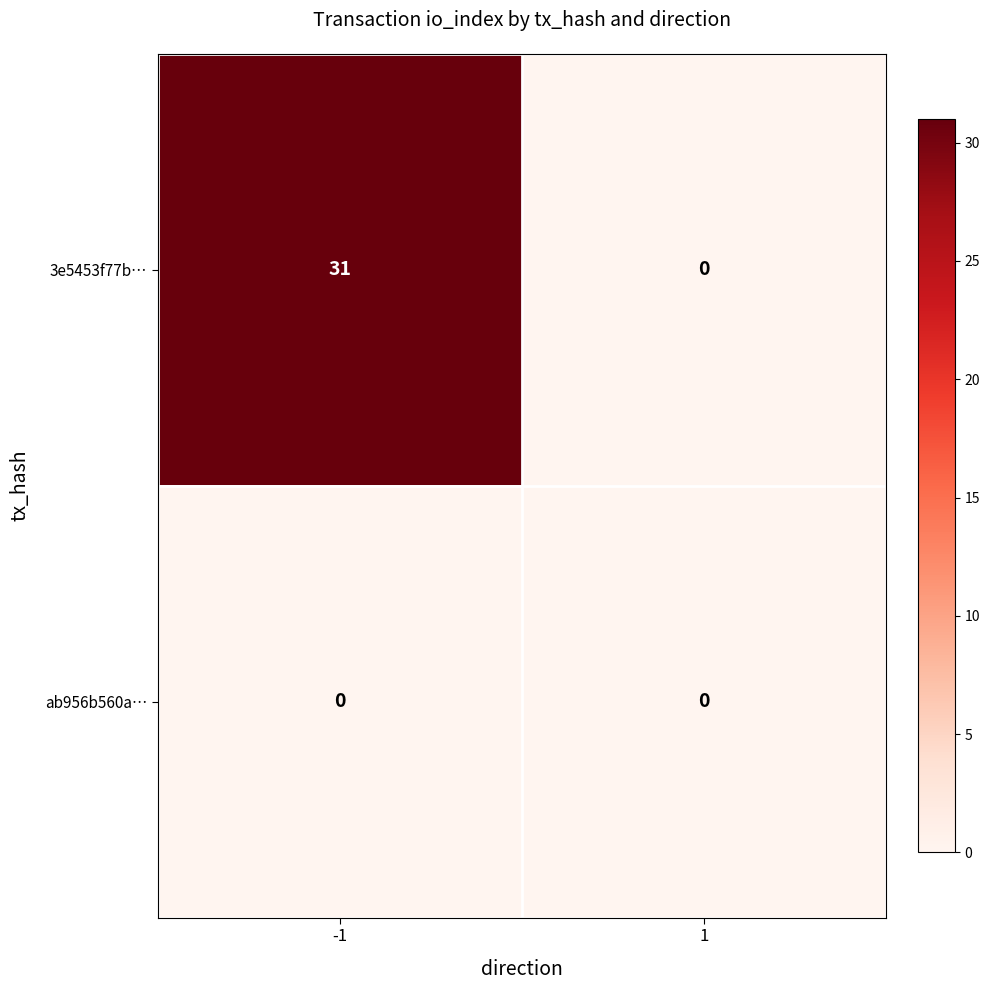

Rank the series by their maximum value, from highest to lowest.

3e5453f77b…, ab956b560a…